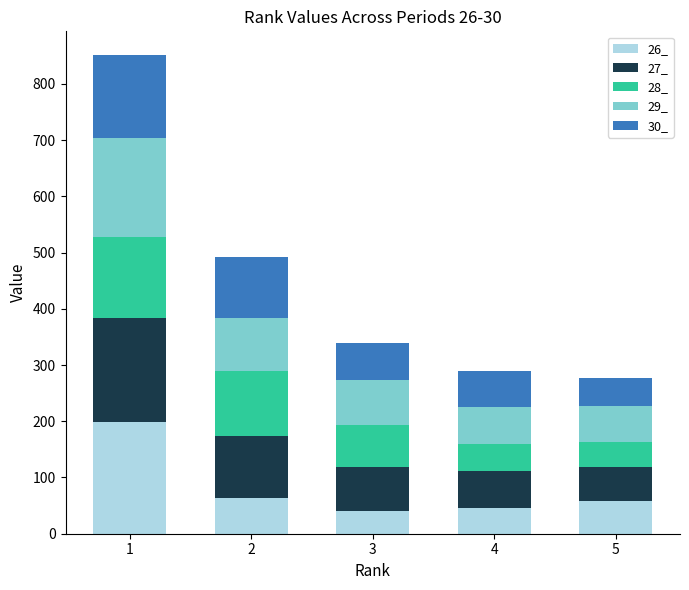

What is the highest value of the 26_ series?

199